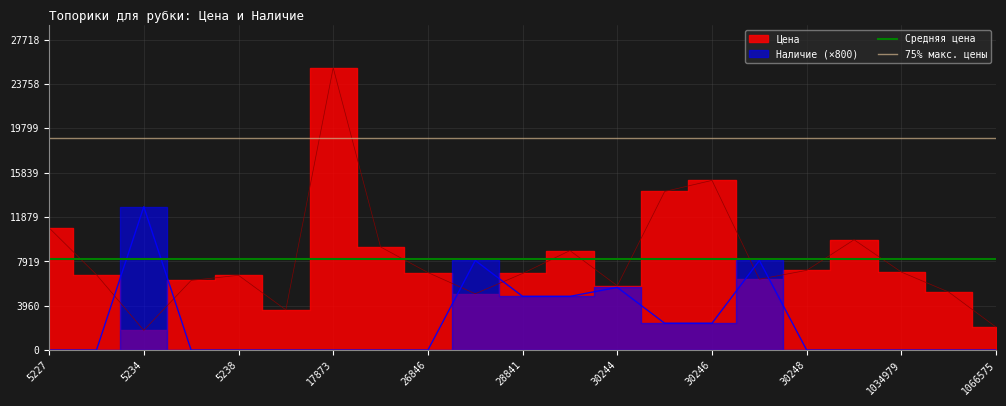

What is the difference between the highest and lowest values at 5227?

10777.6